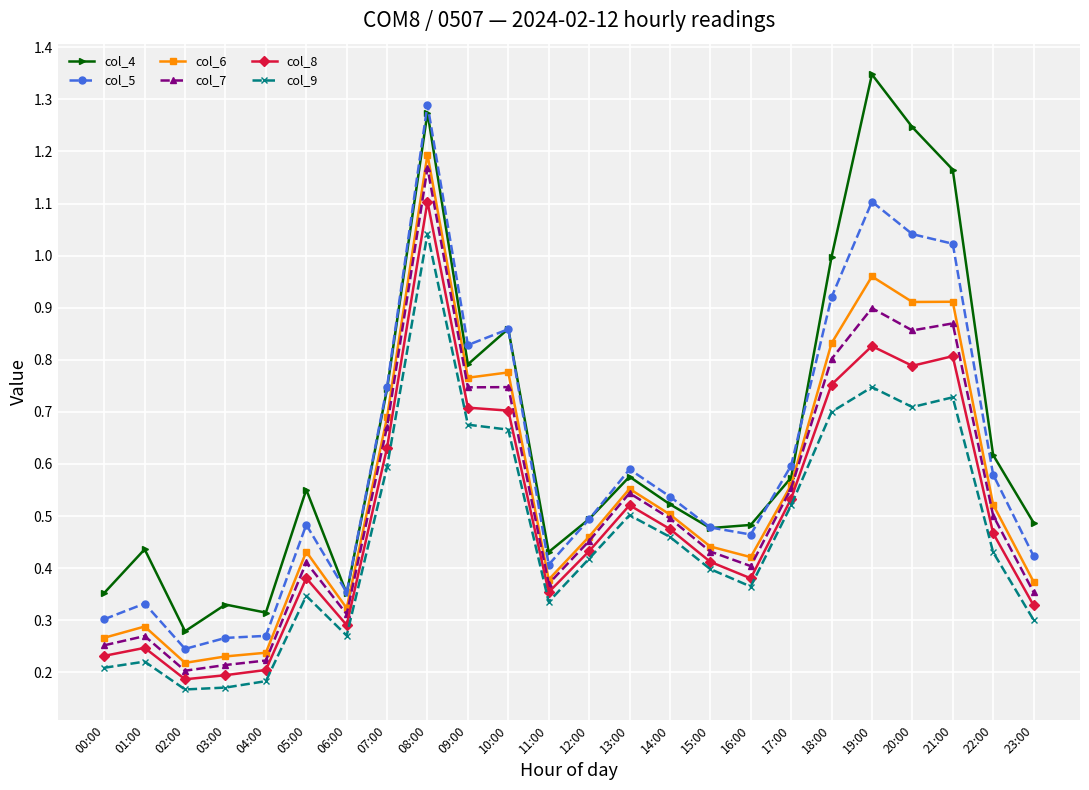

True or false: col_7 and col_9 cross at least once.

False